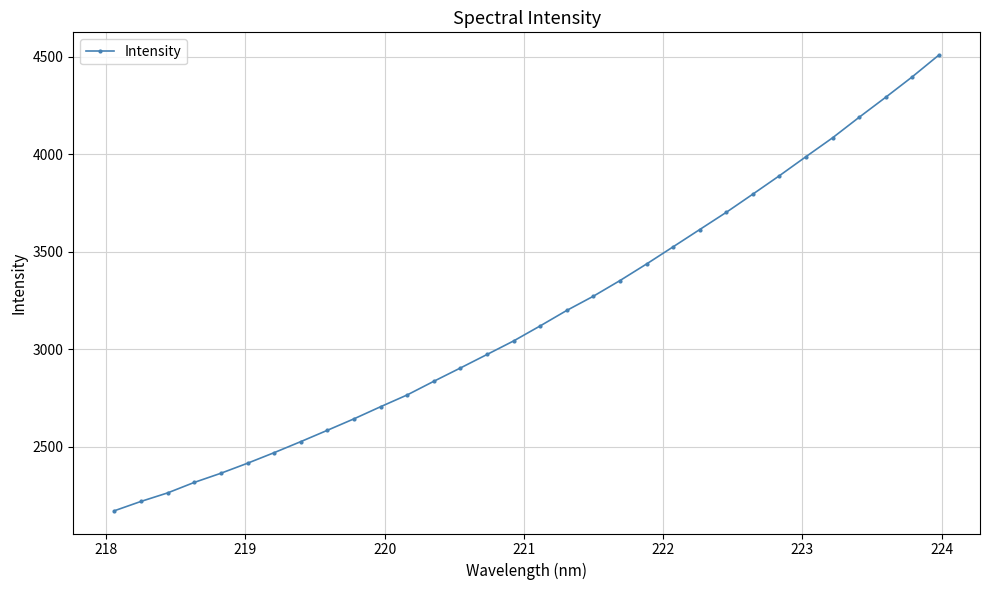

What is the maximum value shown in the chart?

4508.4